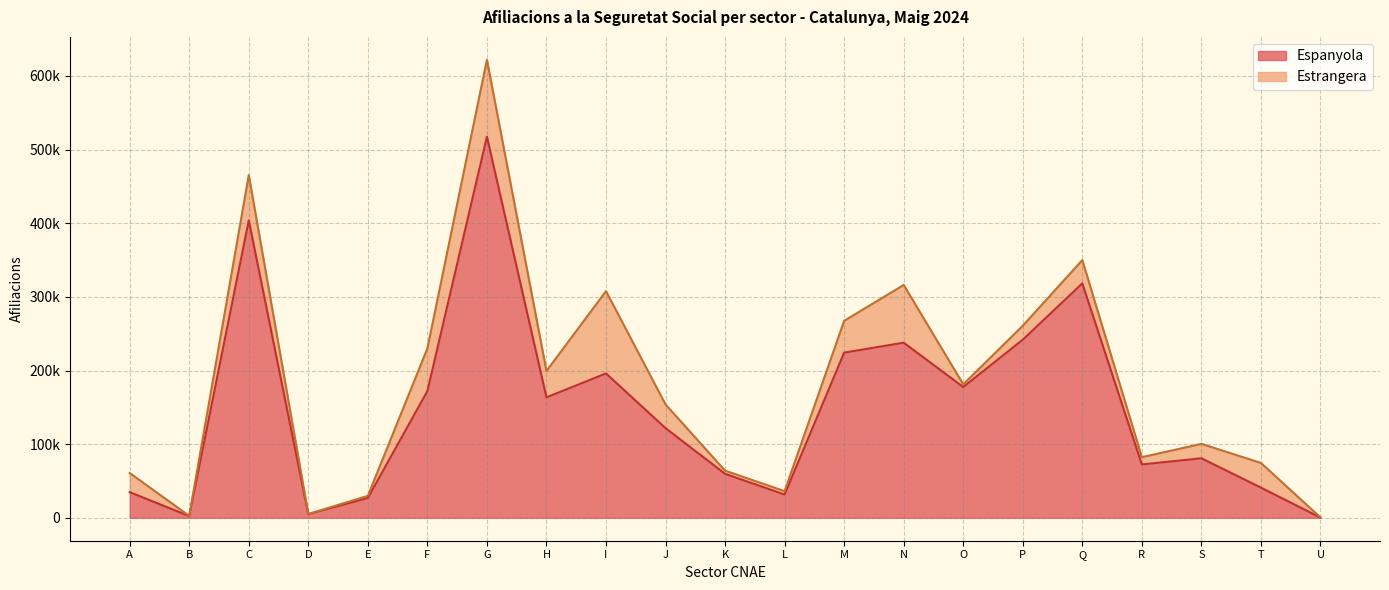

True or false: the data shows 267778 at F.

False